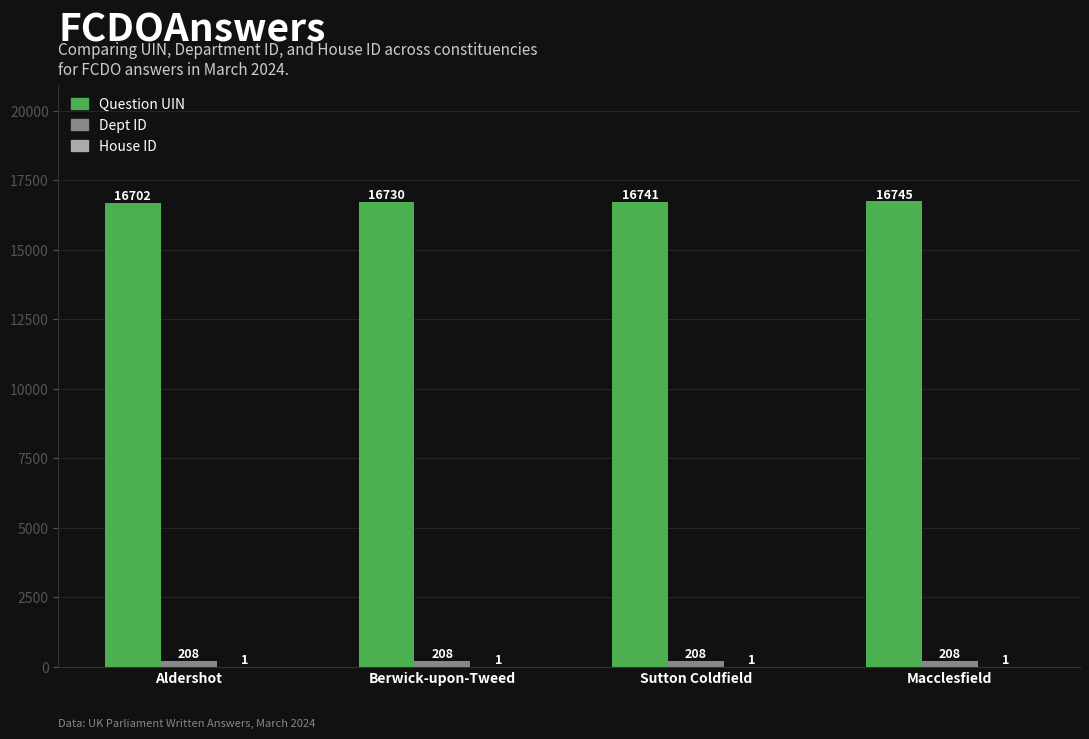

At which label does Question UIN reach its peak?

Macclesfield